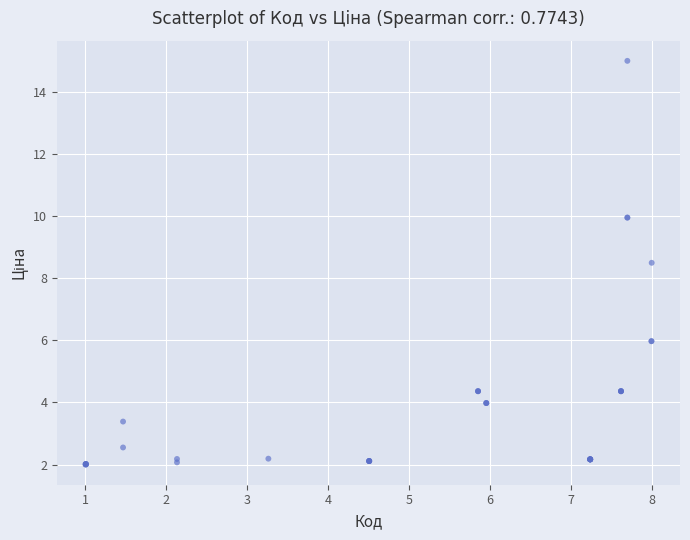

What Y value in the scatter plot is closest to 8?

8.5